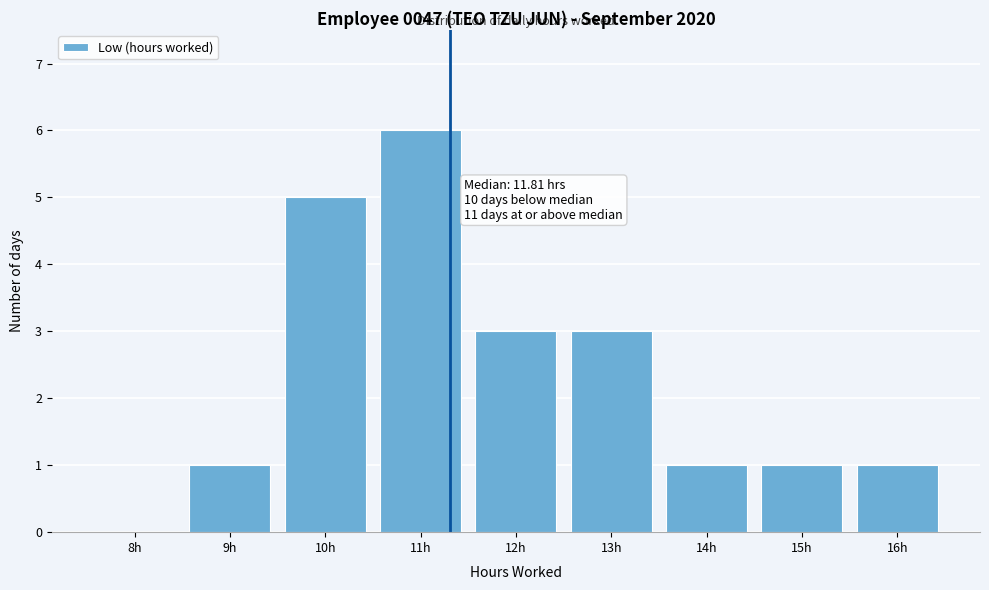

Reading left to right, list all the values displayed in this chart.

8h=0	9h=1	10h=5	11h=6	12h=3	13h=3	14h=1	15h=1	16h=1